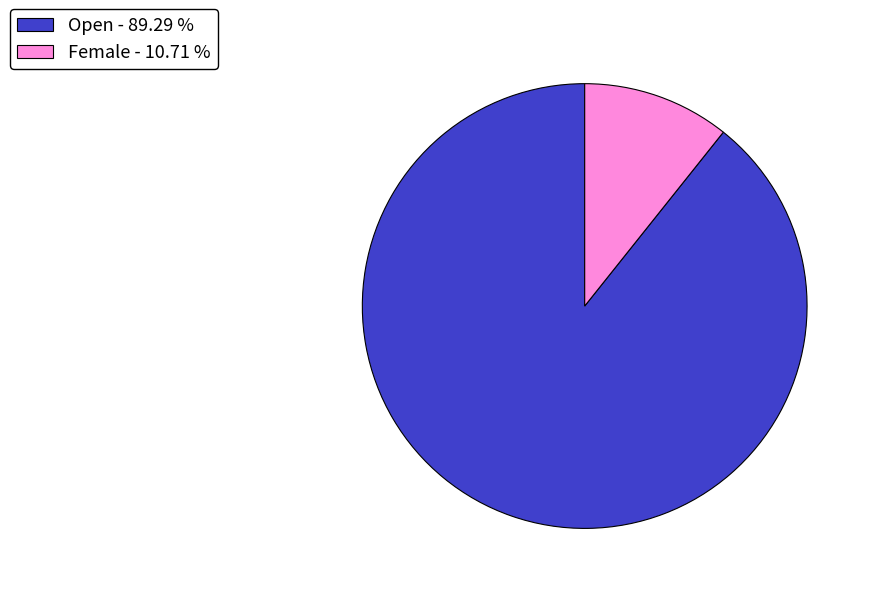

Between Open - 89.29 % and Female - 10.71 %, which is larger?

Open - 89.29 %